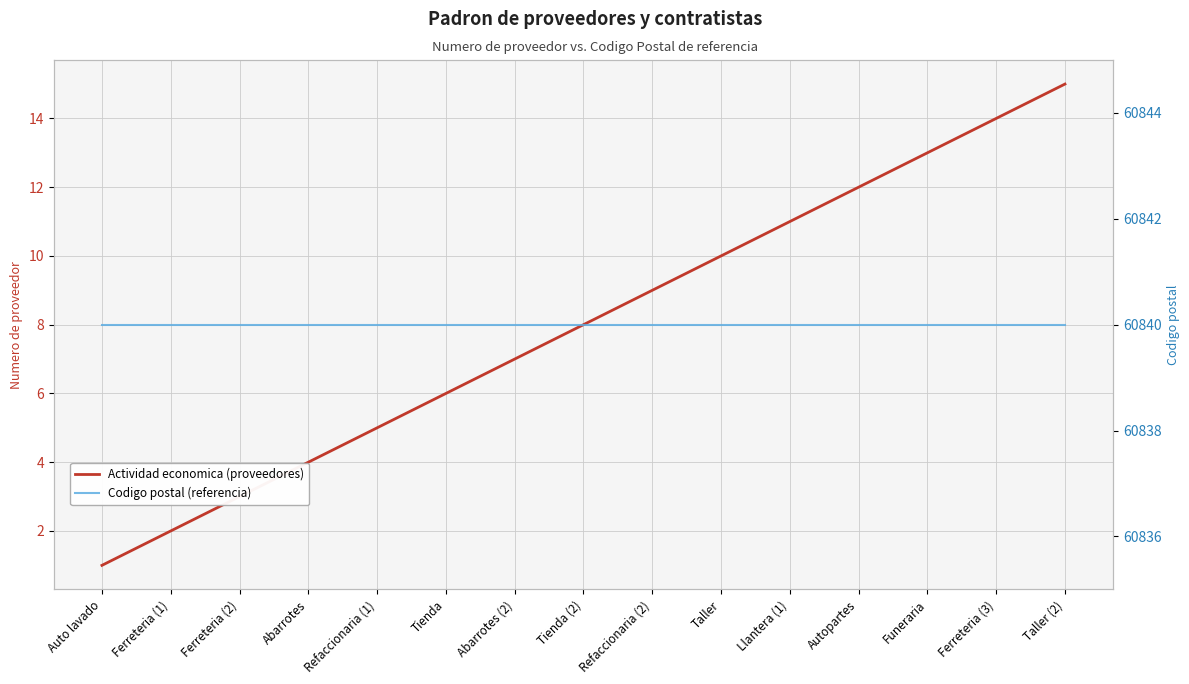

Is this an area chart (filled region under the line)?

No